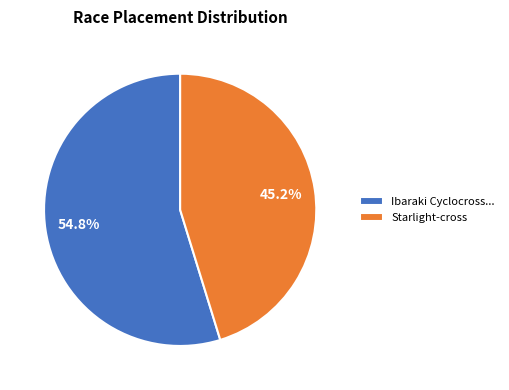

Rank the categories by value from lowest to highest.

Starlight-cross, Ibaraki Cyclocross...